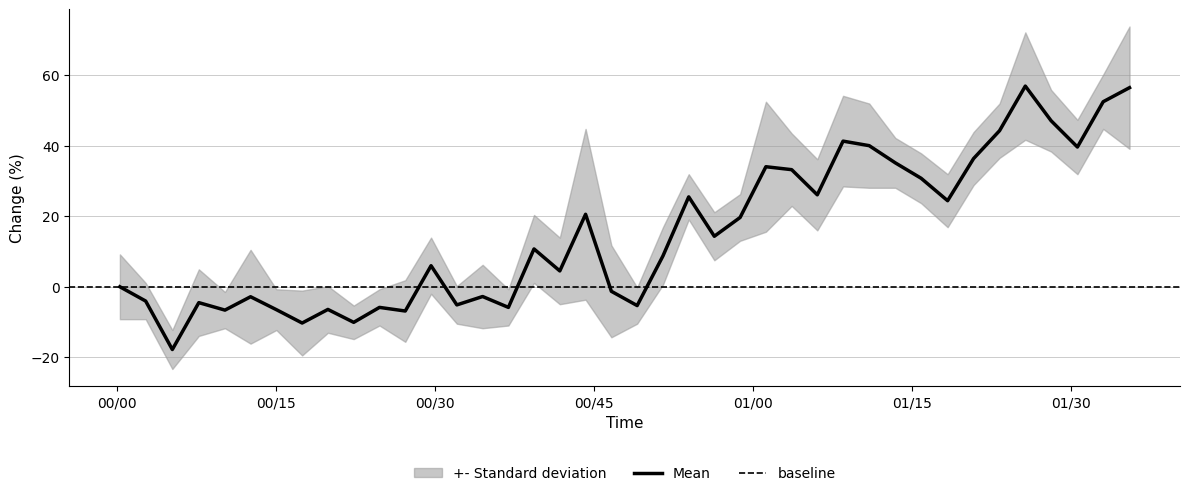

What is the highest value of the Mean series?

56.9